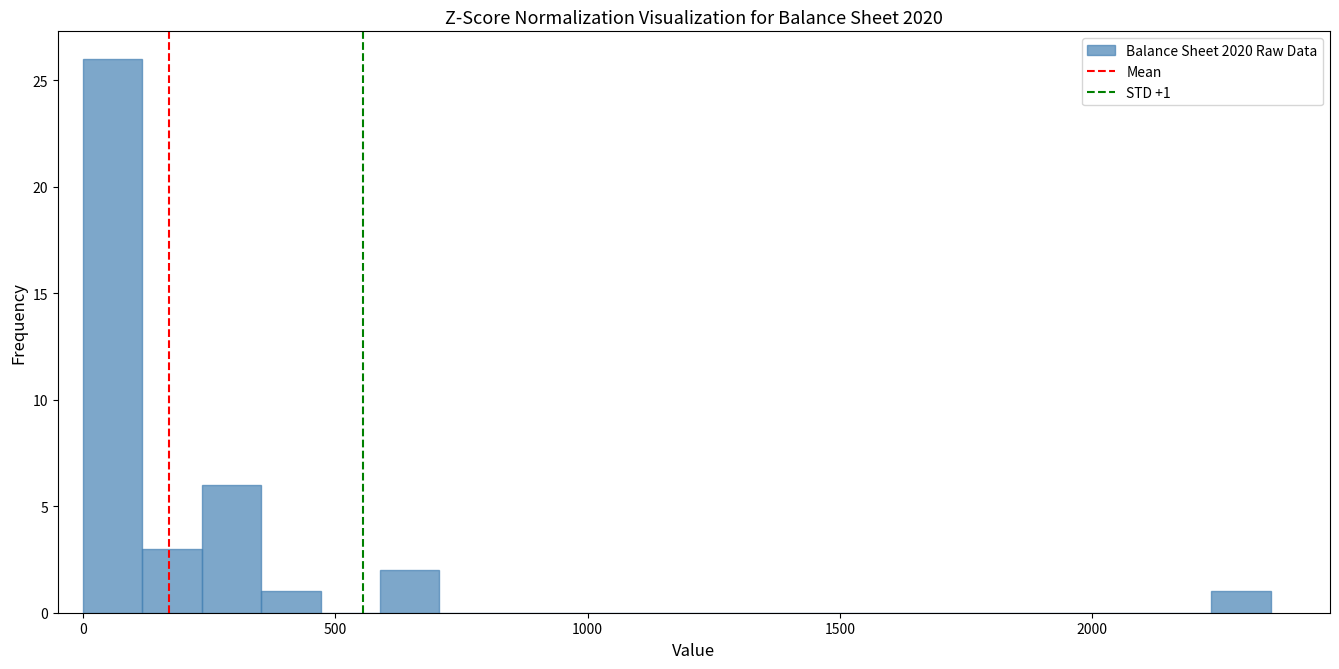

Read against the x-axis, roughly where is the centre of the tallest bar?

50